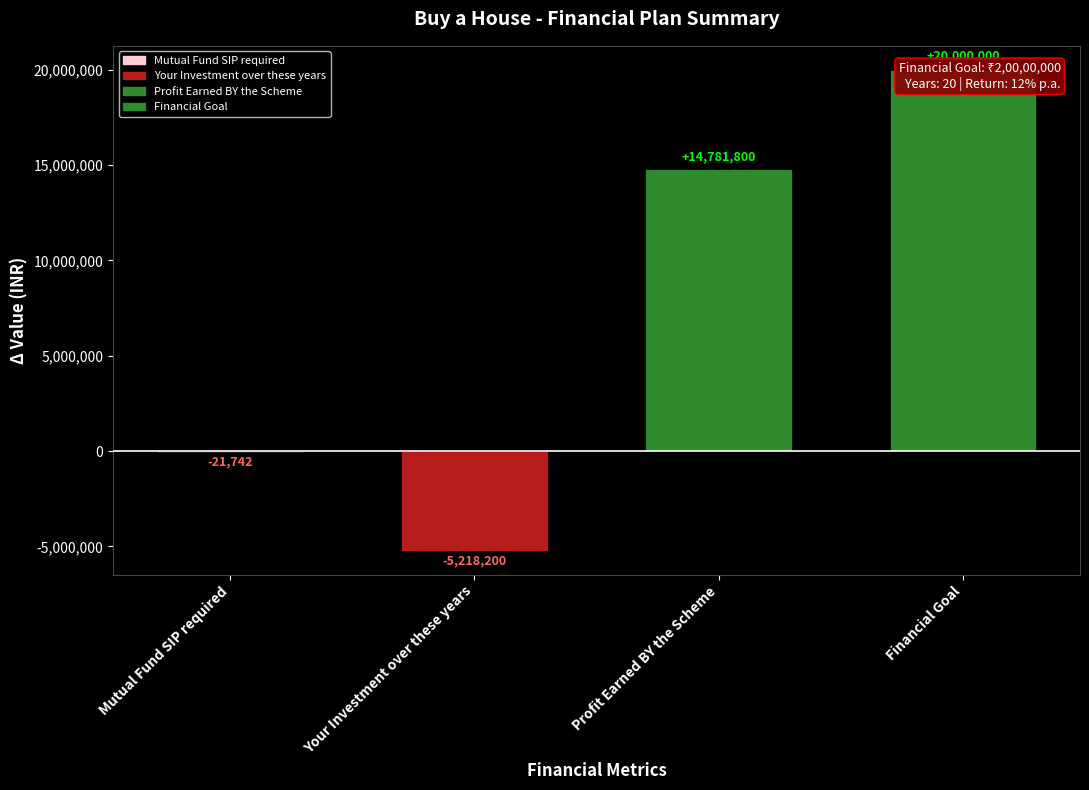

Reading right to left, extract all data points from this chart.

Financial Goal=20000000.0	Profit Earned BY the Scheme=14781799.6	Your Investment over these years=-5218200.4	Mutual Fund SIP required=-21742.5